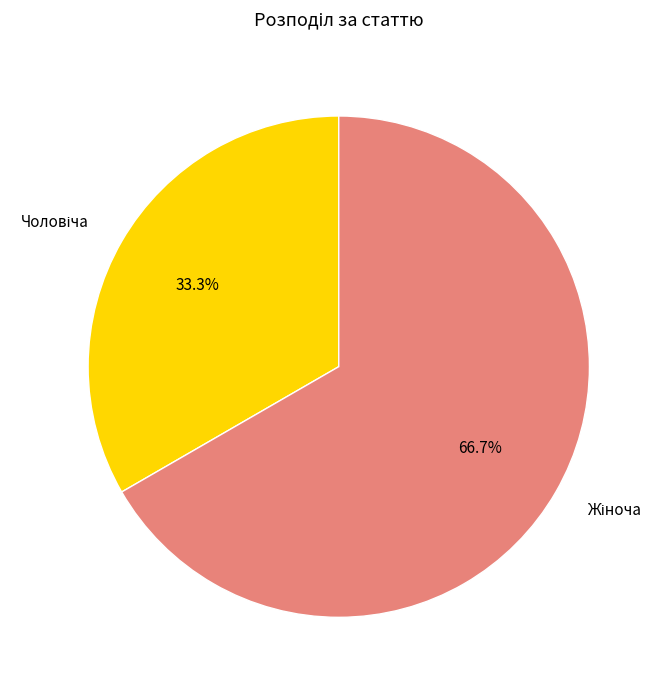

Does any single category account for the majority?

Yes